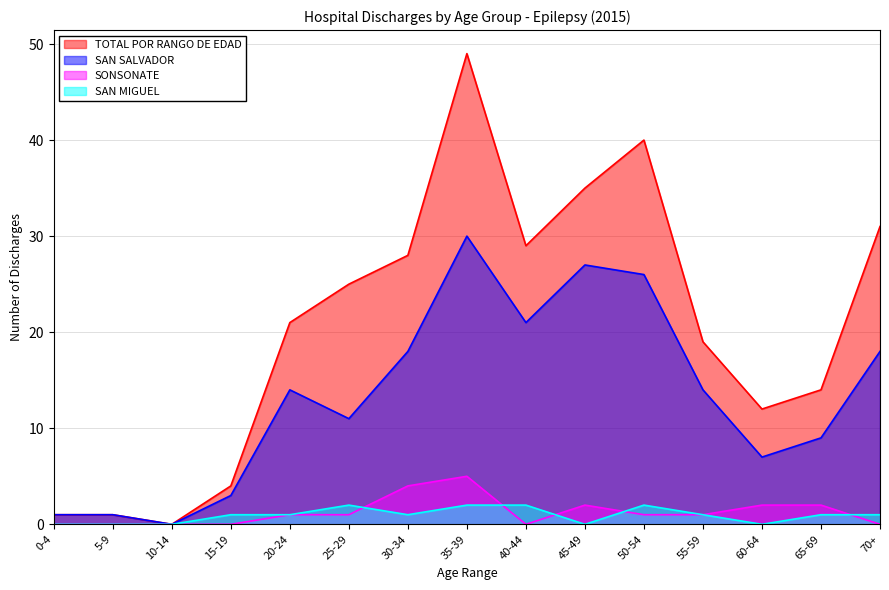

The value of SONSONATE at 20-24 is 2. True or false?

False